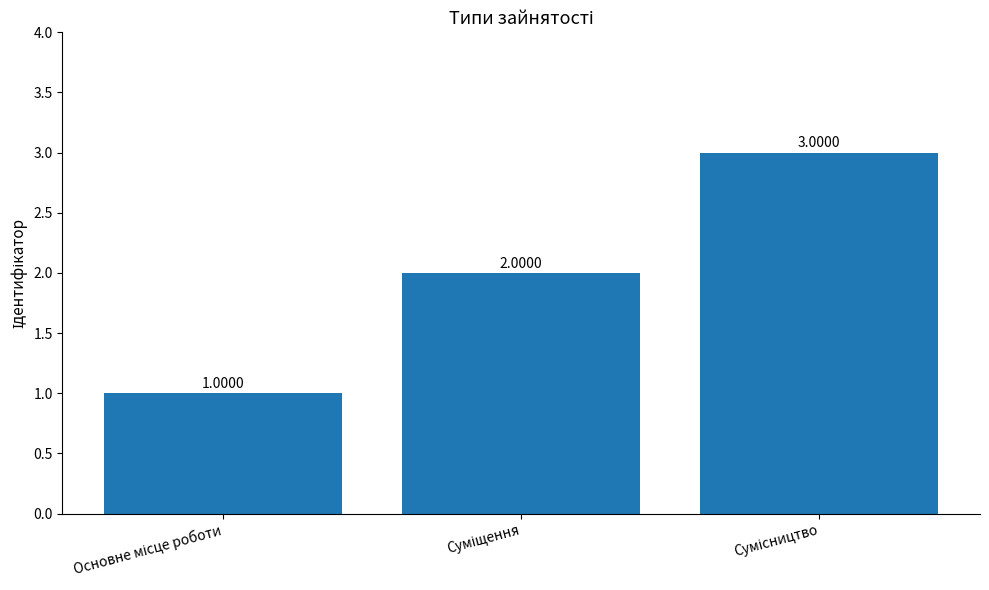

How many values are between 1 and 3?

3